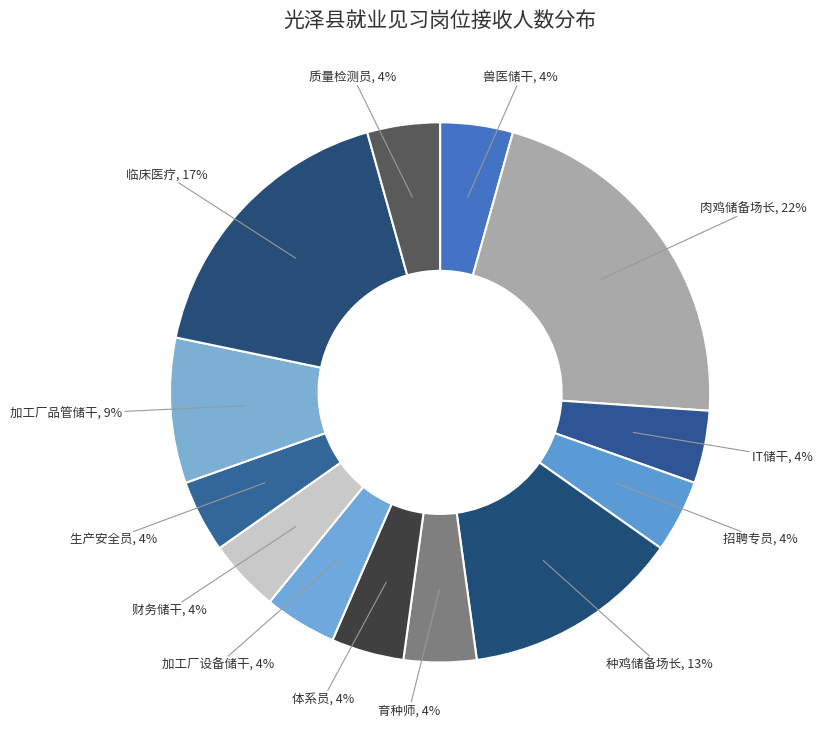

How many segments does this pie chart have?

13